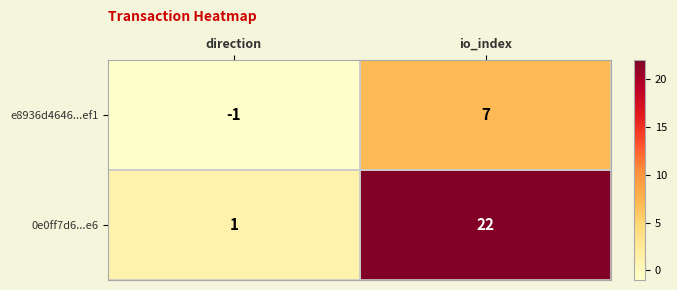

Which series has the largest range (max minus min)?

0e0ff7d6...e6